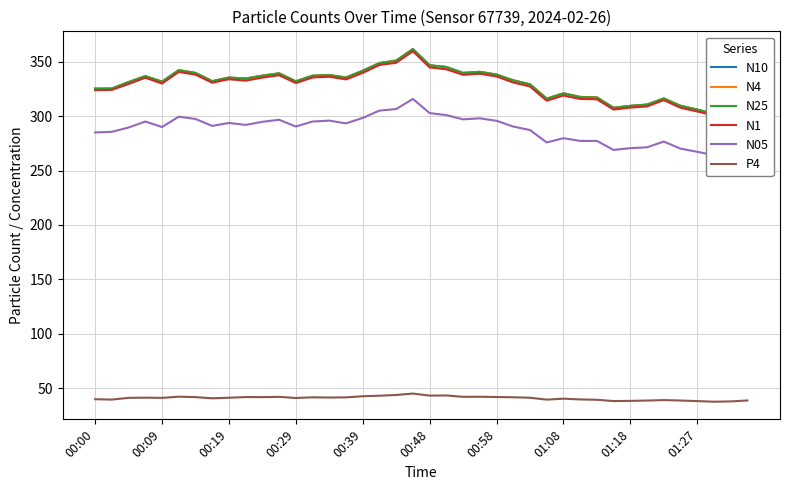

At how many categories does at least one series exceed 359?

1